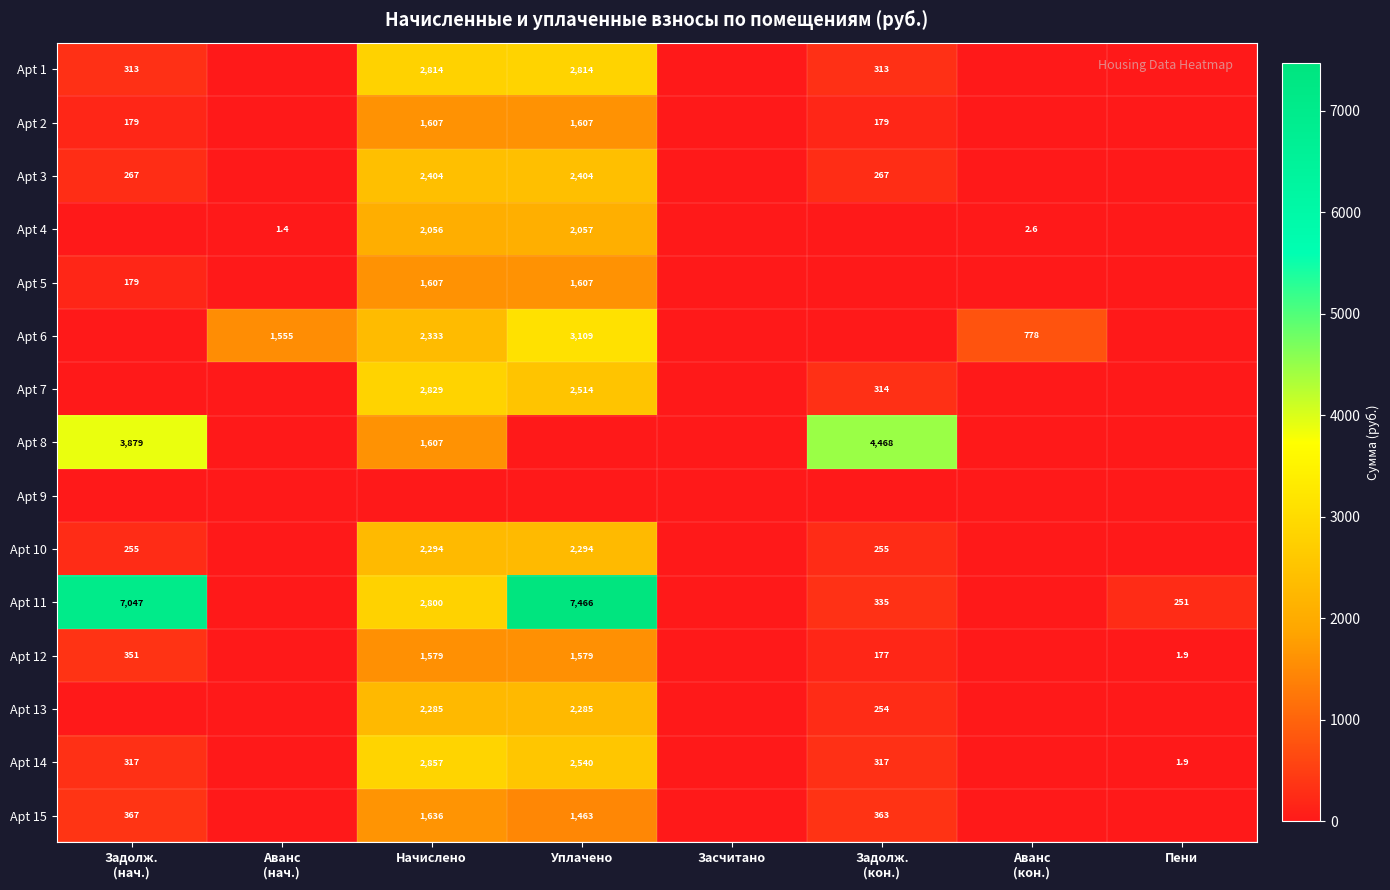

The Apt 12 series shows 1103.7 at Начислено. True or false?

False